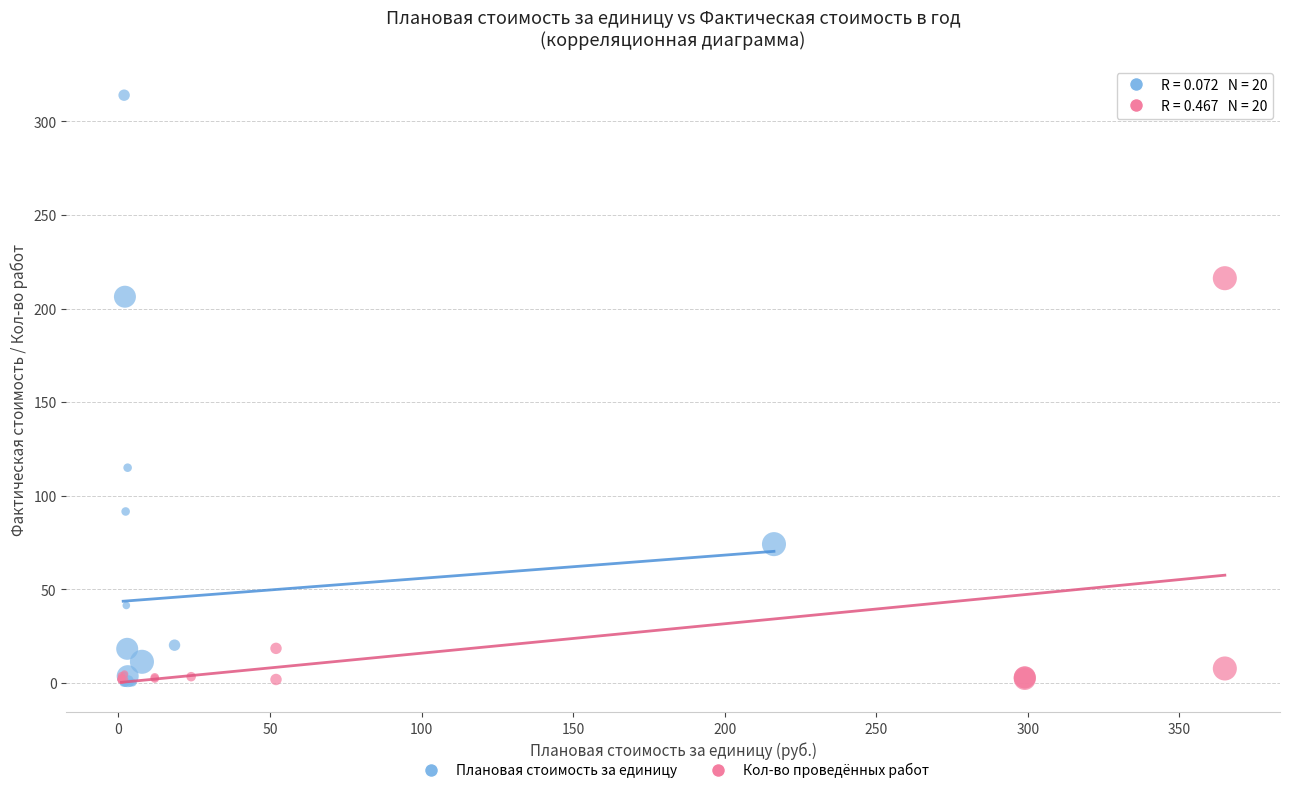

Which series reaches the maximum Y coordinate?

Плановая стоимость за единицу